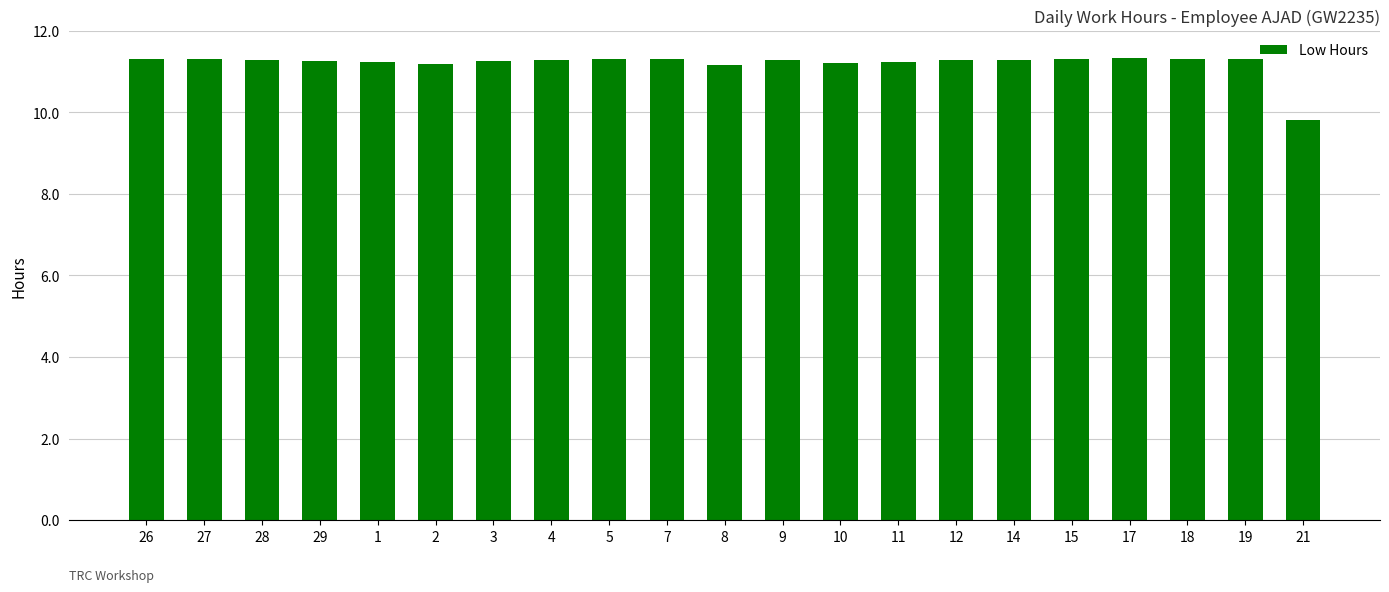

What is the approximate value at 9?

11.3